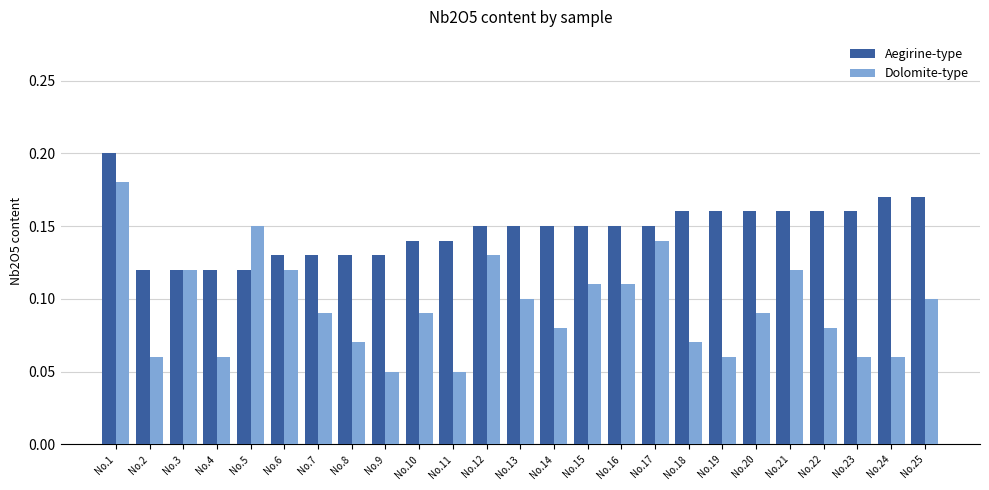

Count the Aegirine-type values in the range 0 to 1.

25